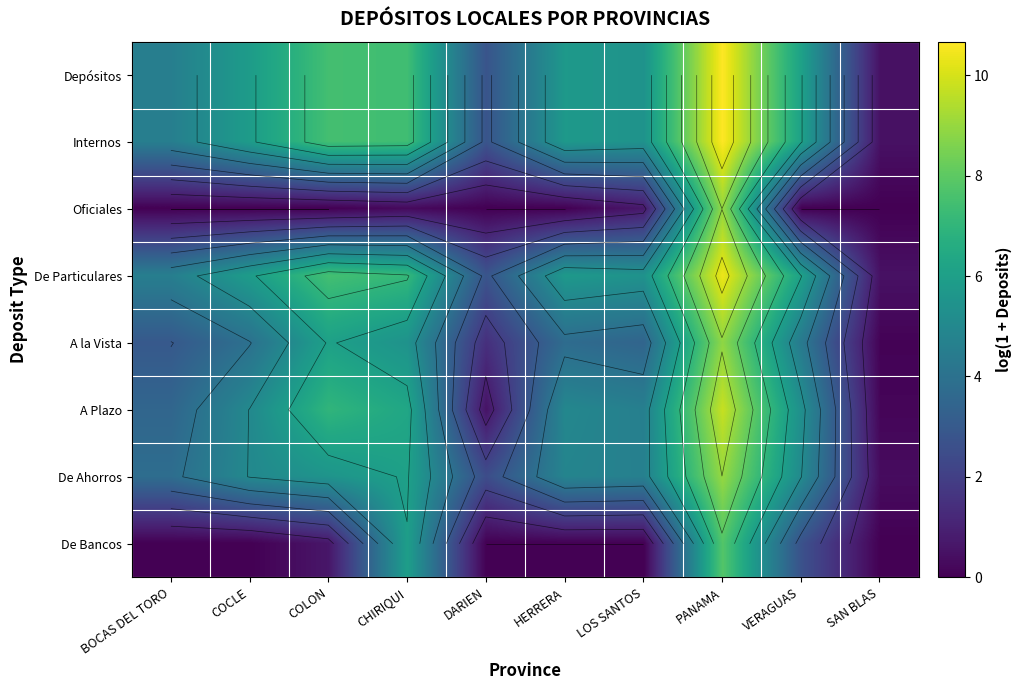

Between PANAMA and CHIRIQUI, which is larger?

PANAMA